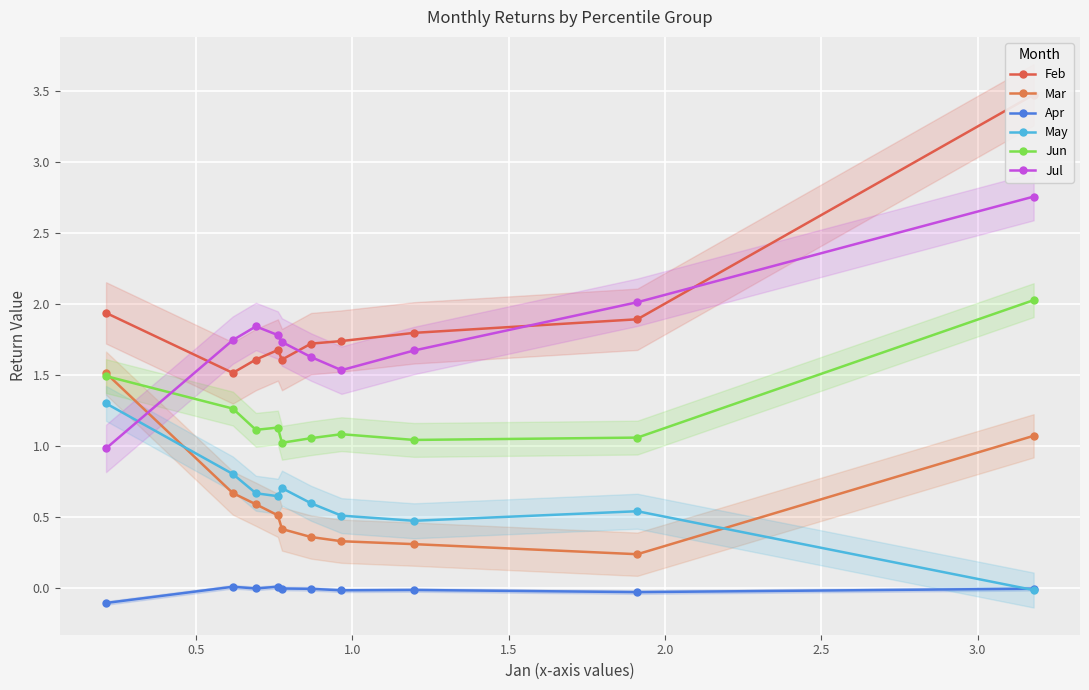

What is the smallest value displayed?

-0.1